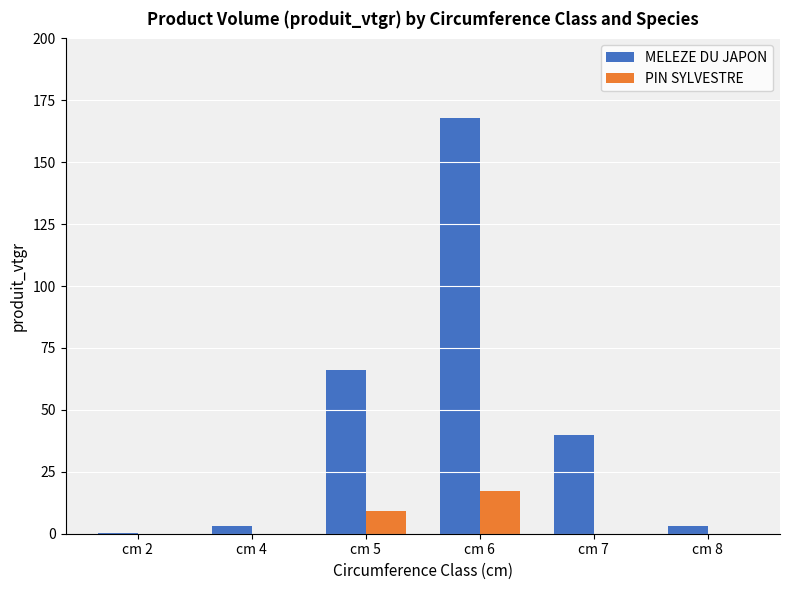

The value of MELEZE DU JAPON at cm 7 is 40.1. True or false?

True